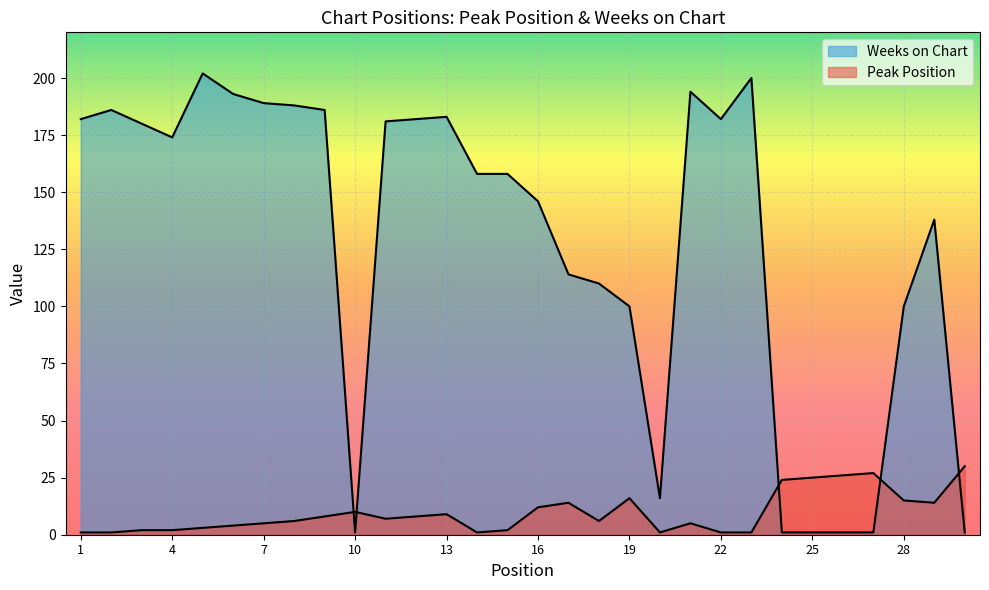

What is the value of the Peak Position point at the 15th from the left?

2